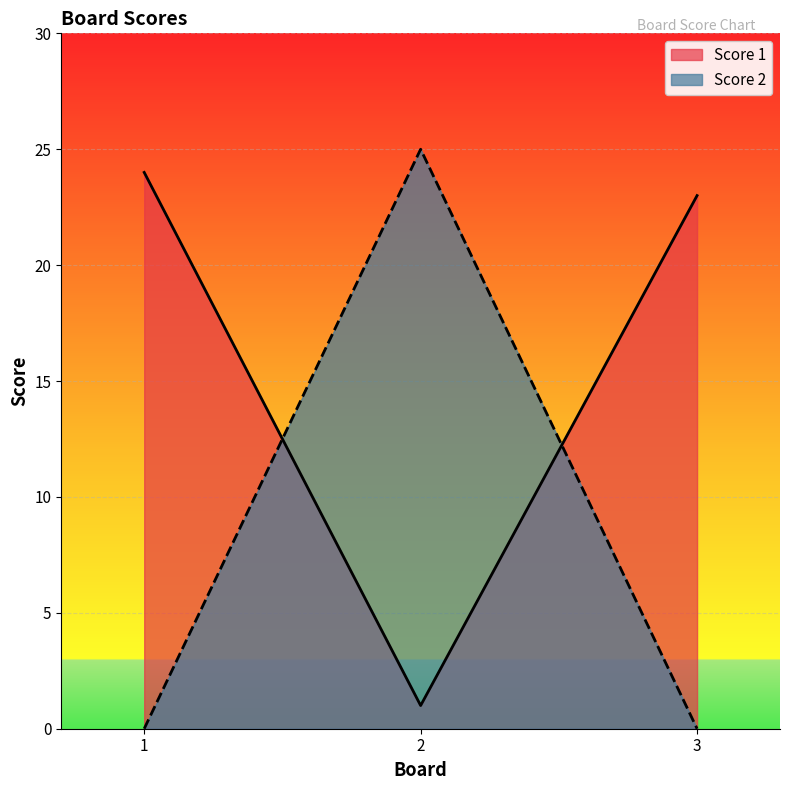

Which has a higher value, 2 or 3?

3